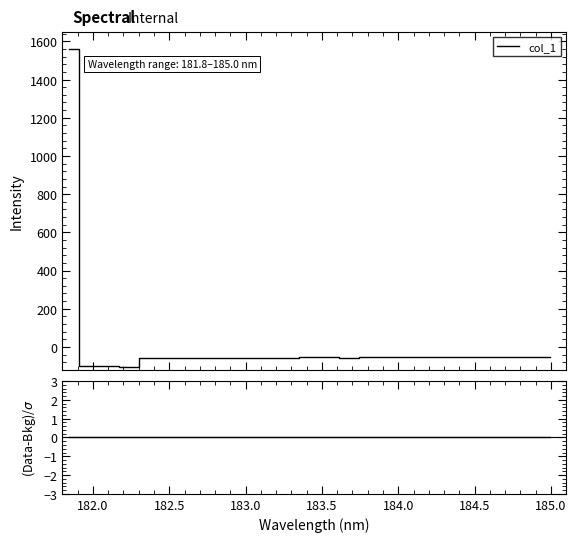

Reading left to right, extract all data points from this chart.

col_1: 1562.2	-98.6	-101.8	-103.5	-59.5	-56.6	-59.7	-58.3	-57.4	-56.6	-59.3	-58.0	-54.1	-52.5	-57.6	-52.1	-54.3	-54.6	-51.0	-54.2	-55.1	-51.7	-54.6	-51.7	-50.4
Ratio: 0.0	0.0	0.0	0.0	0.0	0.0	0.0	0.0	0.0	0.0	0.0	0.0	0.0	0.0	0.0	0.0	0.0	0.0	0.0	0.0	0.0	0.0	0.0	0.0	0.0